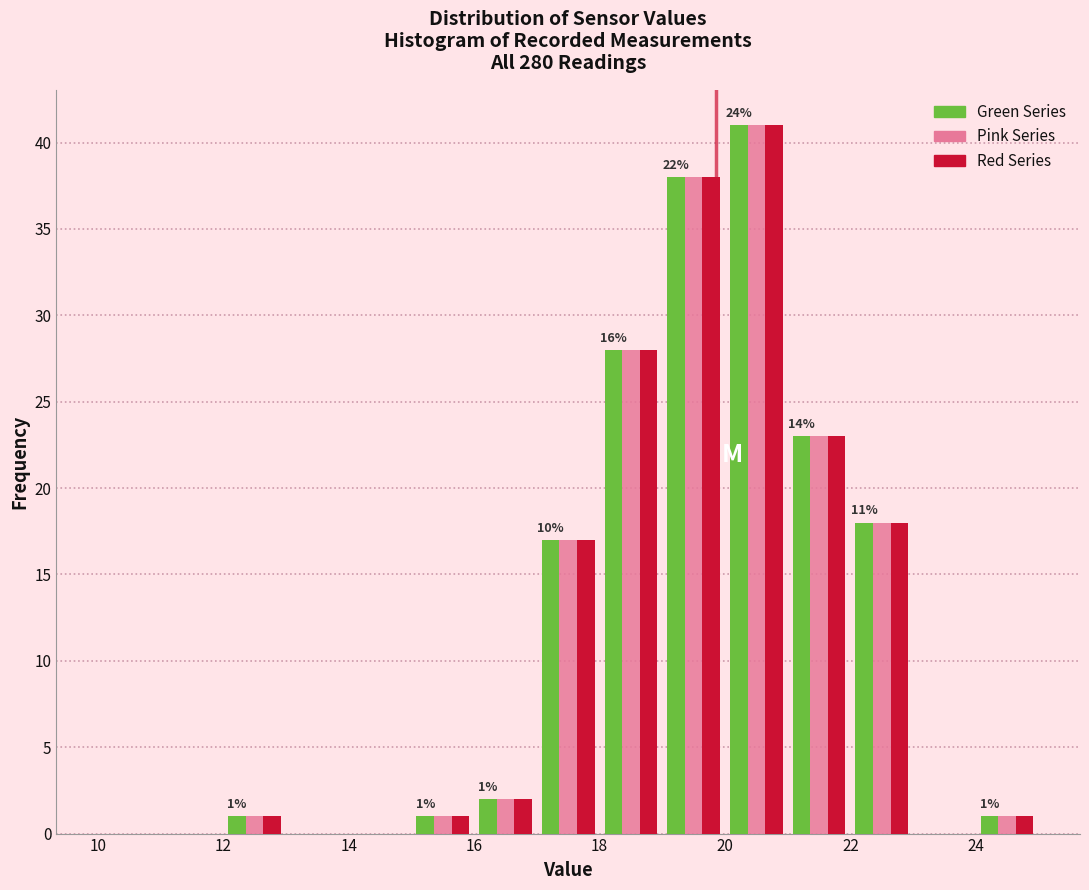

In the Pink Series series, which range on the x-axis has the tallest bar?

20 to 21